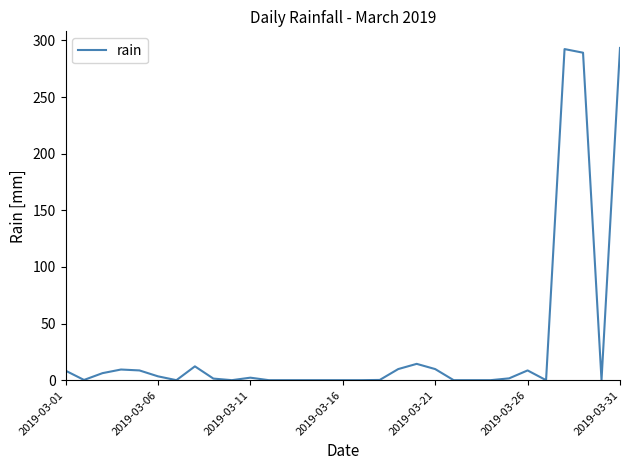

What is the maximum value shown in the chart?

293.4